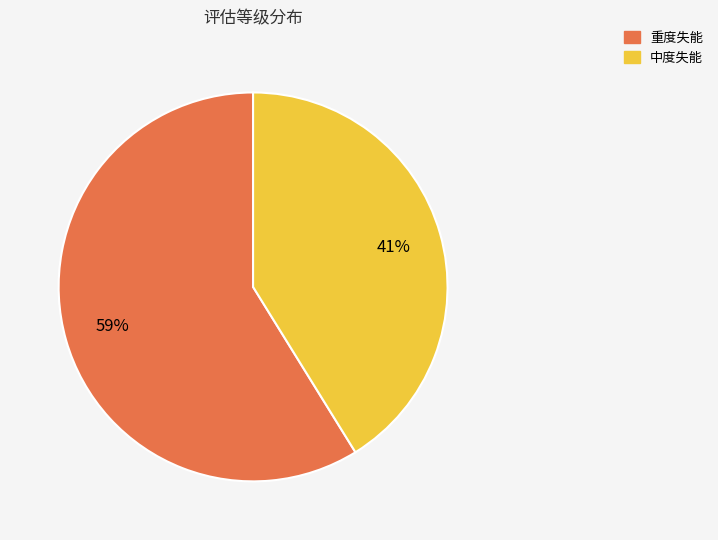

Does any single category account for the majority?

Yes